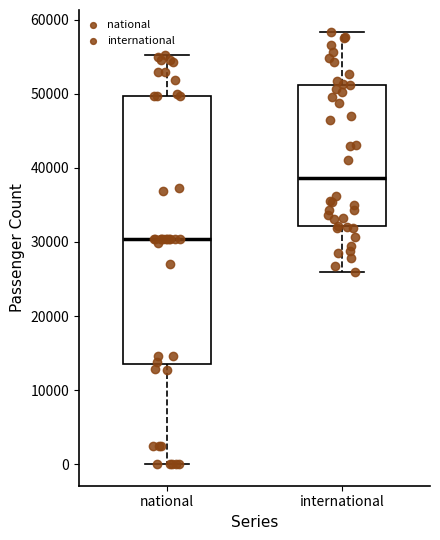

Reading left to right, read every box against the y-axis: the position of its median line, the range the box covers, and the ends of its whiskers. The values are not printed on the chart, so give them approximately, as read against the axis.

national: median 30000, box 14000 to 50000, whiskers 0 to 55000
international: median 39000, box 32000 to 51000, whiskers 26000 to 58000